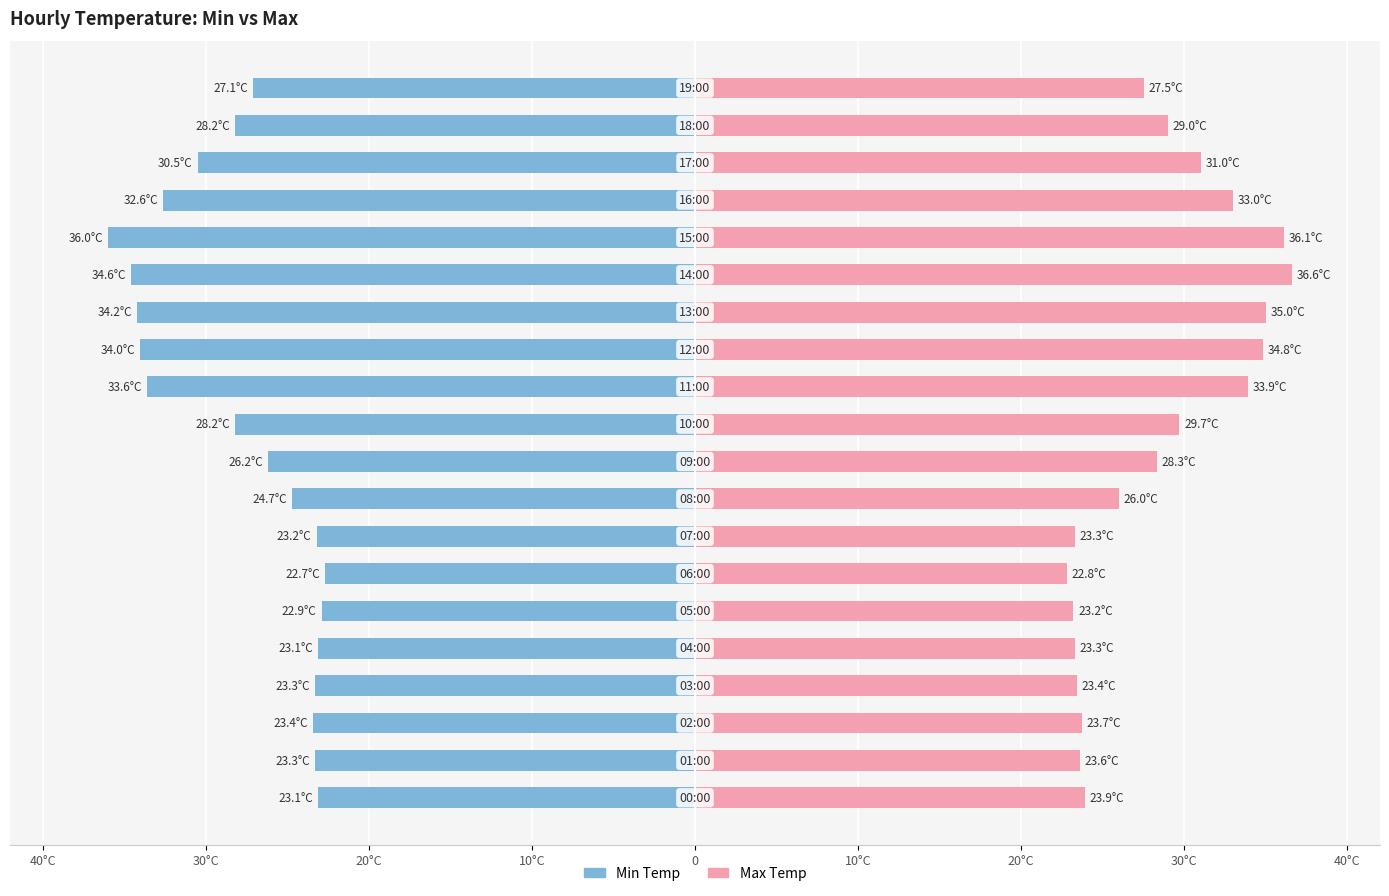

How many categories are shown in the chart?

20